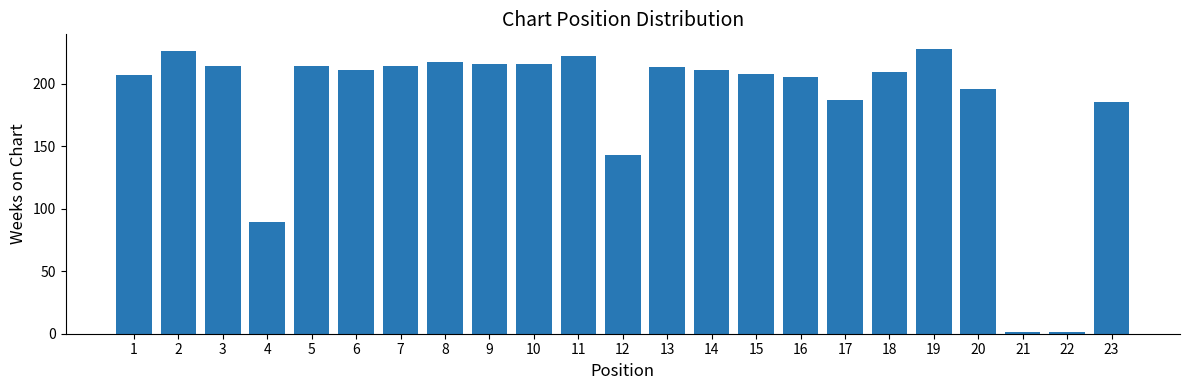

Reading right to left, transcribe all the data shown in this chart.

185	1	1	196	228	209	187	205	208	211	213	143	222	216	216	217	214	211	214	89	214	226	207